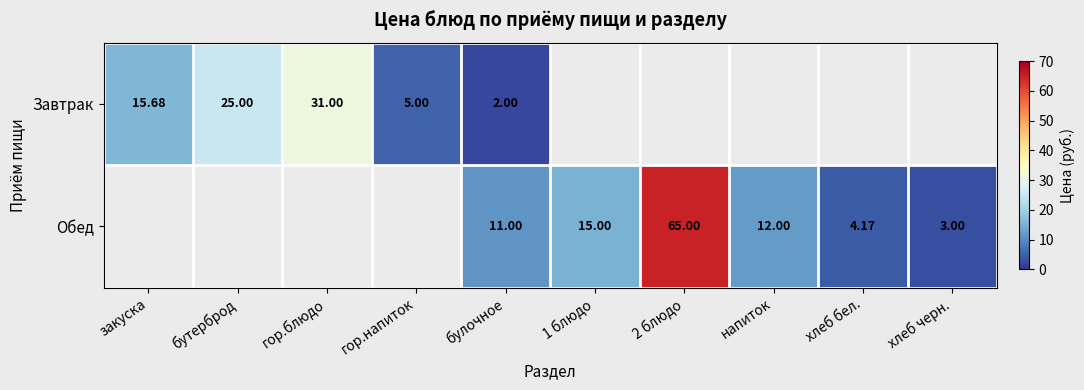

List the series in order of their overall mean, highest first.

Завтрак, Обед